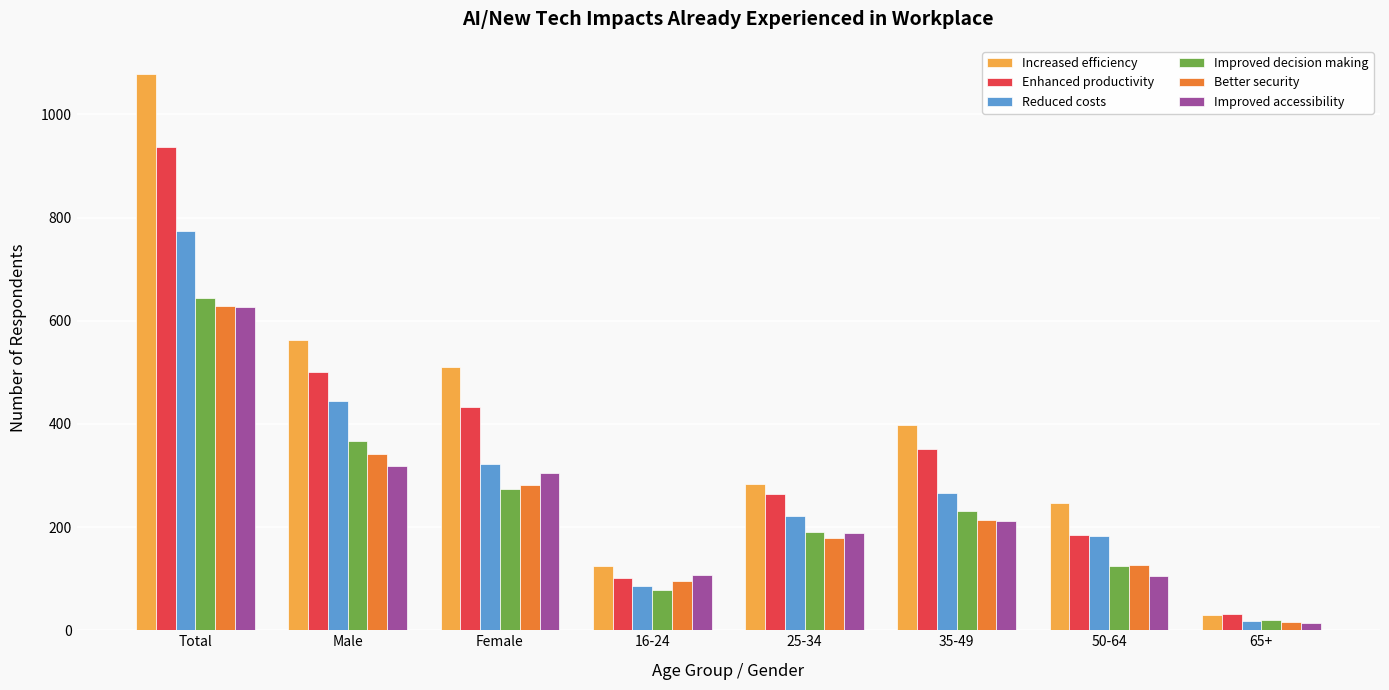

True or false: Enhanced productivity has a value of 184 at 50-64.

True